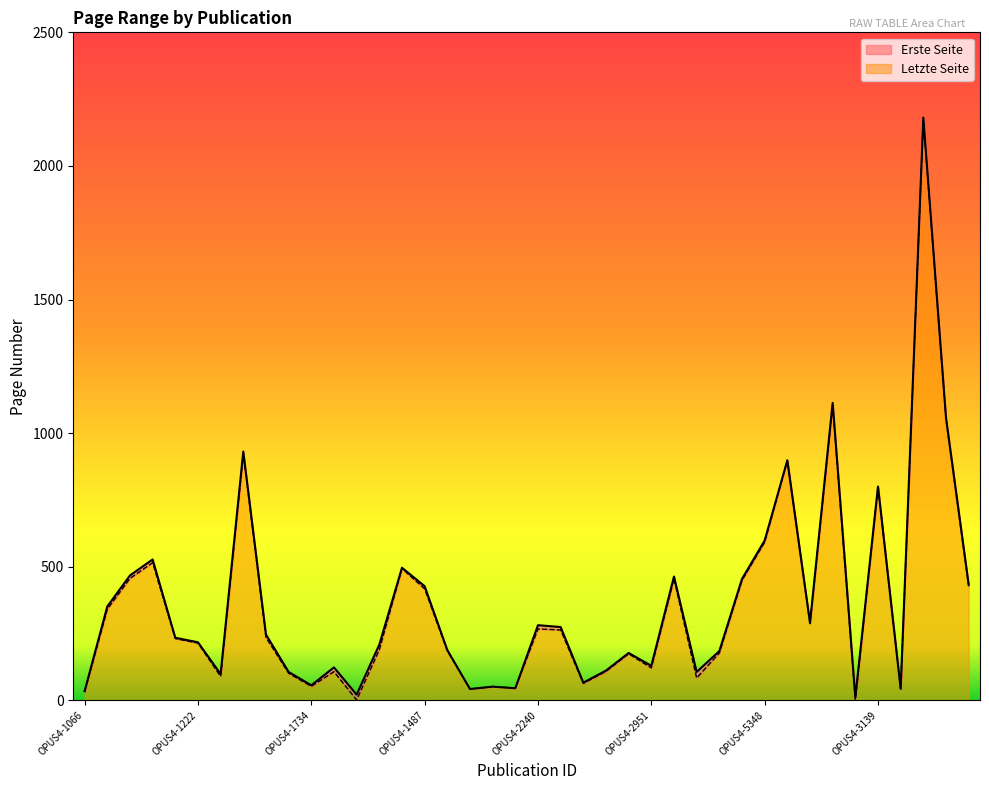

At which category does Letzte Seite reach its first local peak?

OPUS4-1173